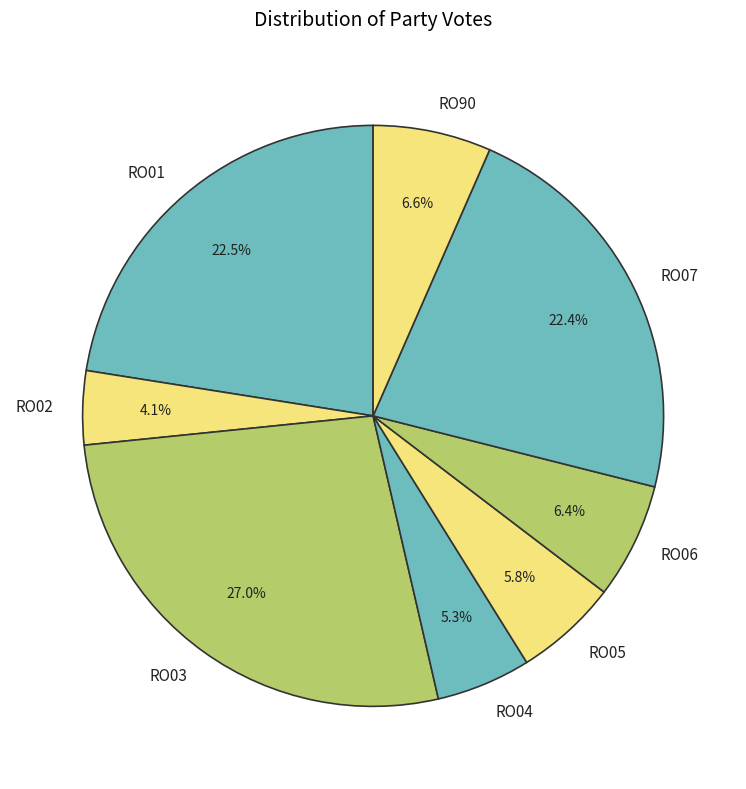

What percentage is the RO07 slice, to the nearest percent?

22%